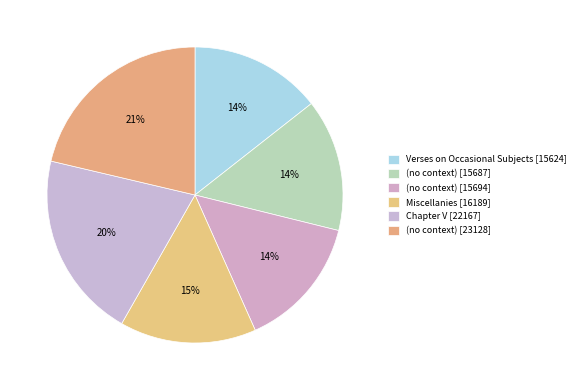

Count the number of slices in the pie.

6